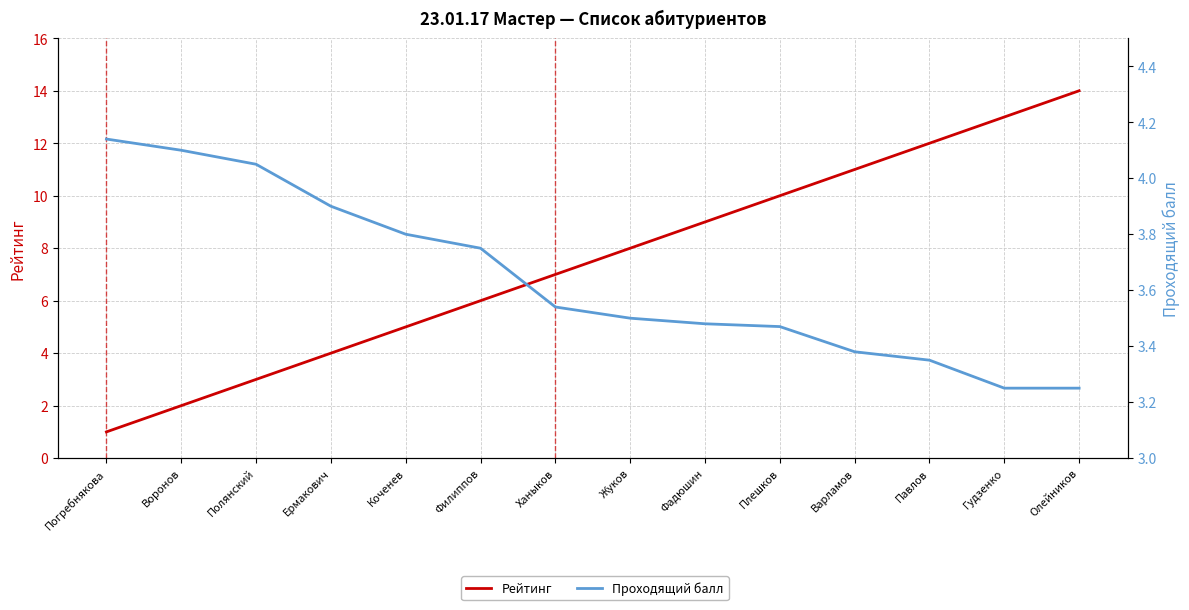

How many values in the Рейтинг series are below 8?

7